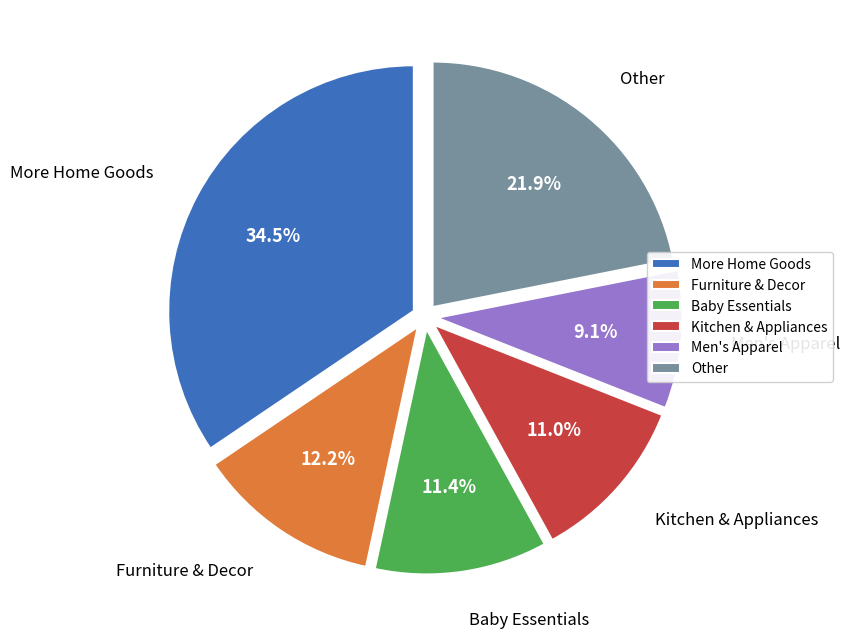

Which category has the biggest portion of the pie?

More Home Goods